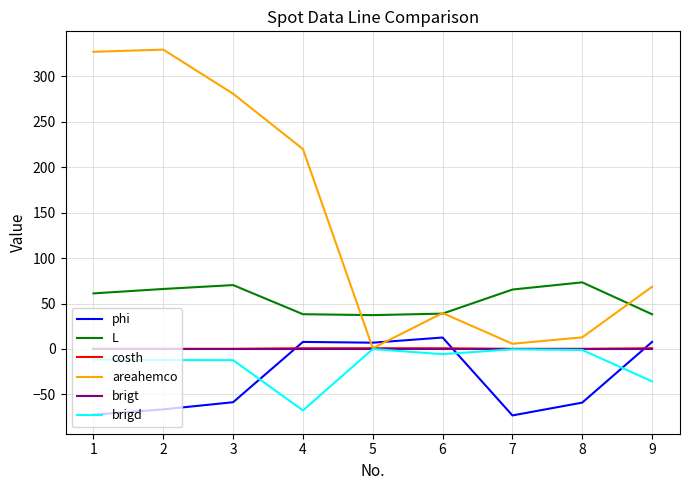

Which category has the lowest value in the brigd series?

4